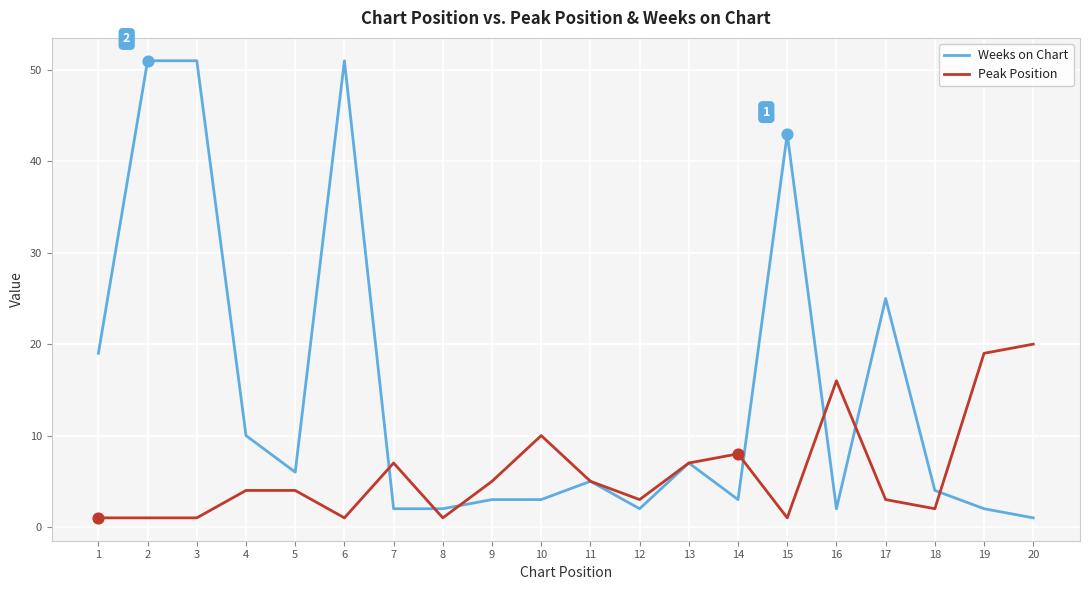

Which series has the widest spread of values?

Weeks on Chart